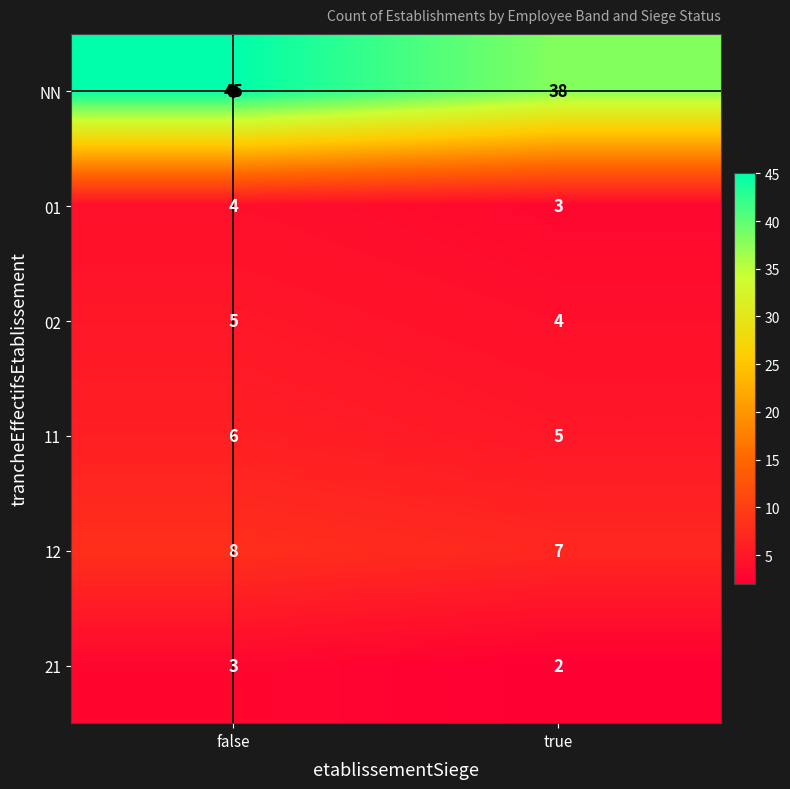

Is it true that 12 equals 7 at true?

True